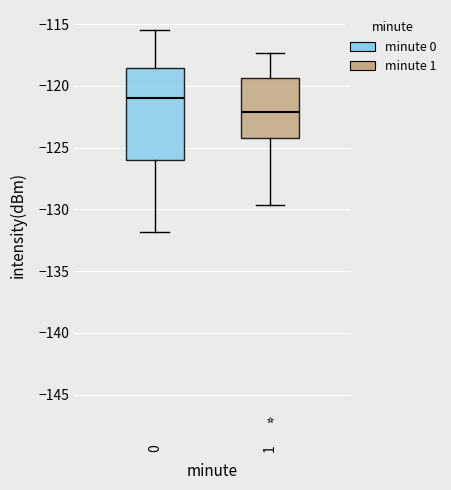

Where does the lower whisker of the box at x = 1 end on the y-axis? The values are not printed on the chart, so give them approximately, as read against the axis.

-129.5